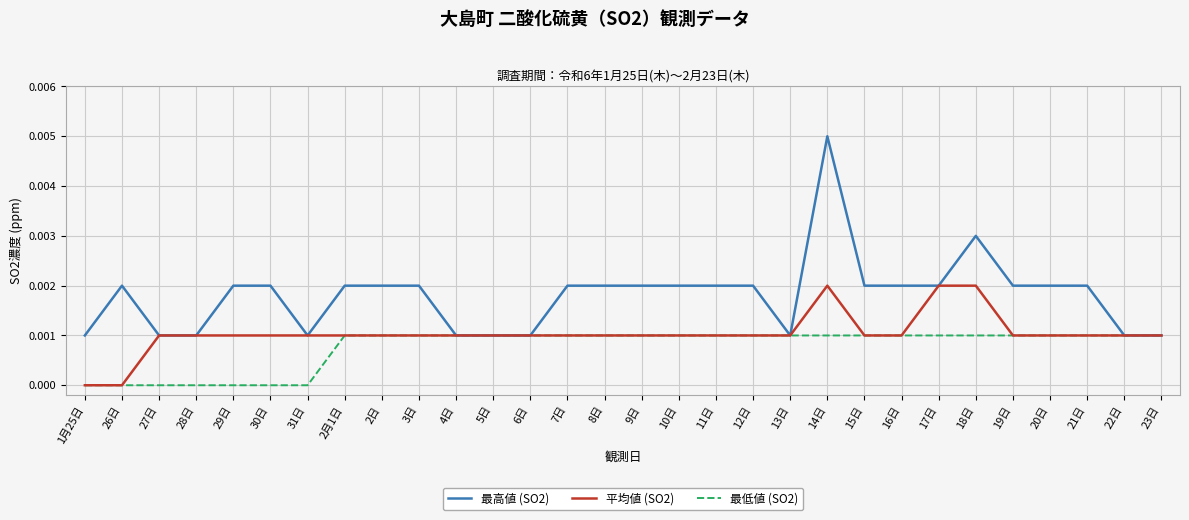

Which series has the largest total across all categories?

最高値 (SO2)